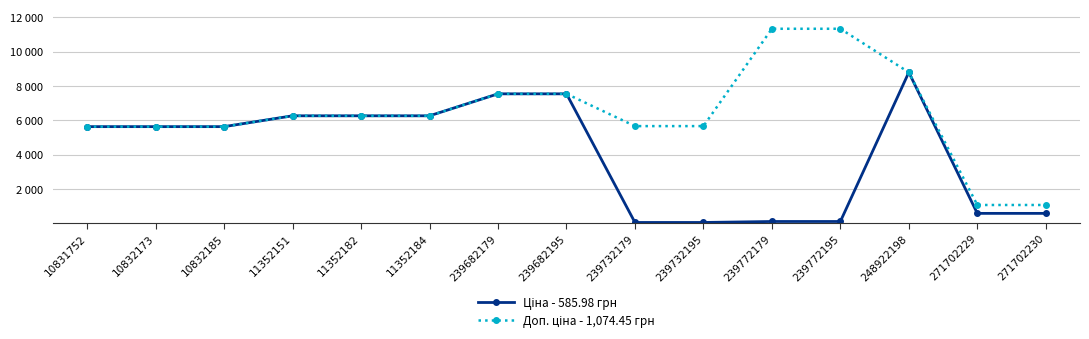

True or false: Ціна - 585.98 грн and Доп. ціна - 1,074.45 грн cross at least once.

False